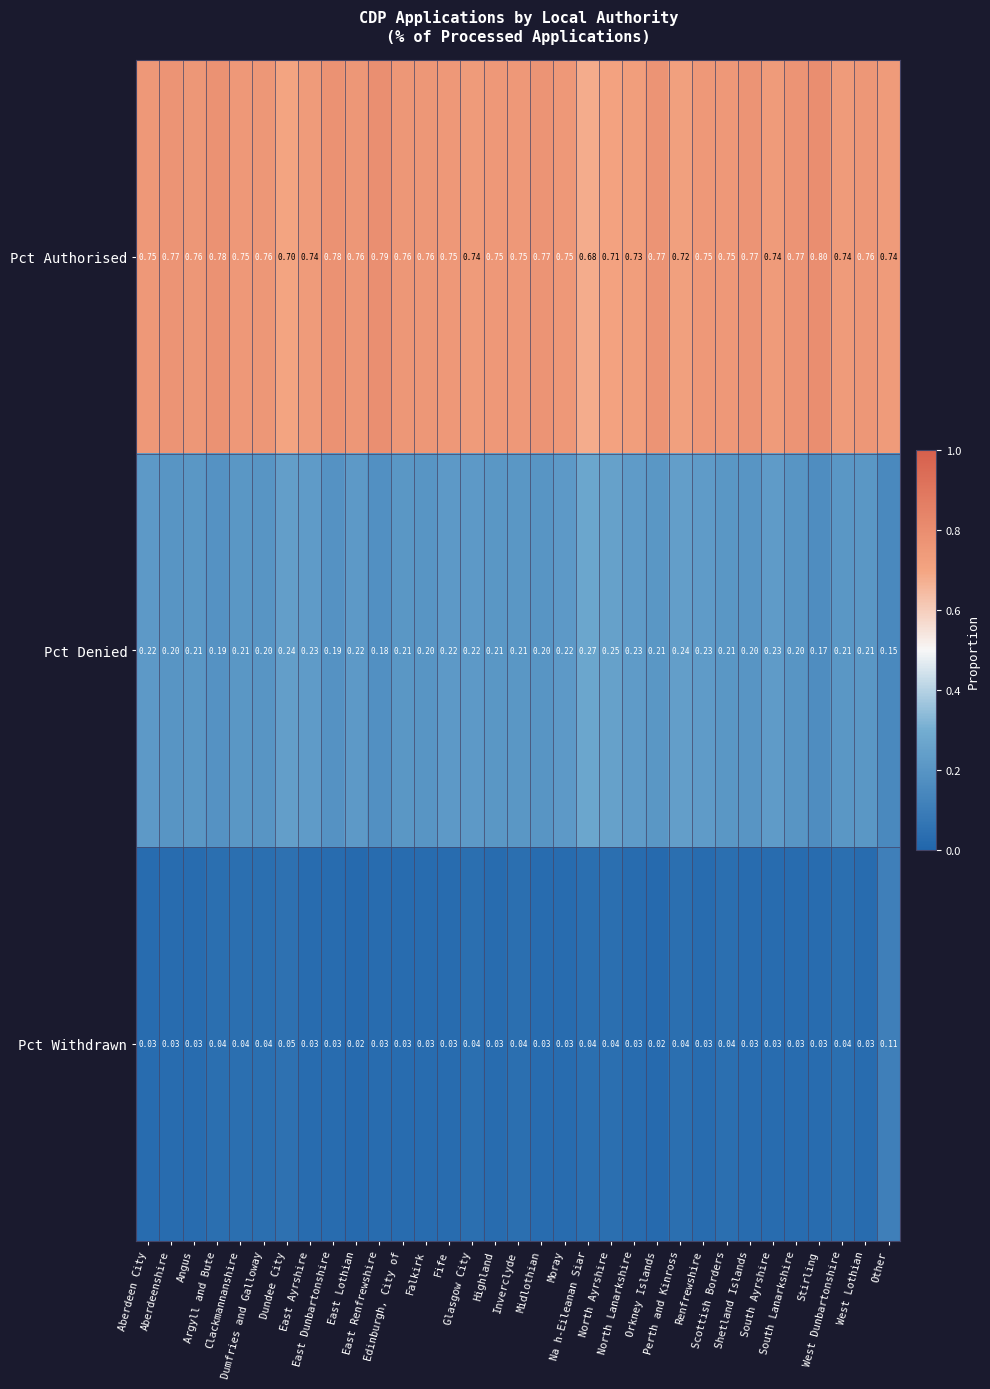

Which series has the largest total across all categories?

Pct Authorised